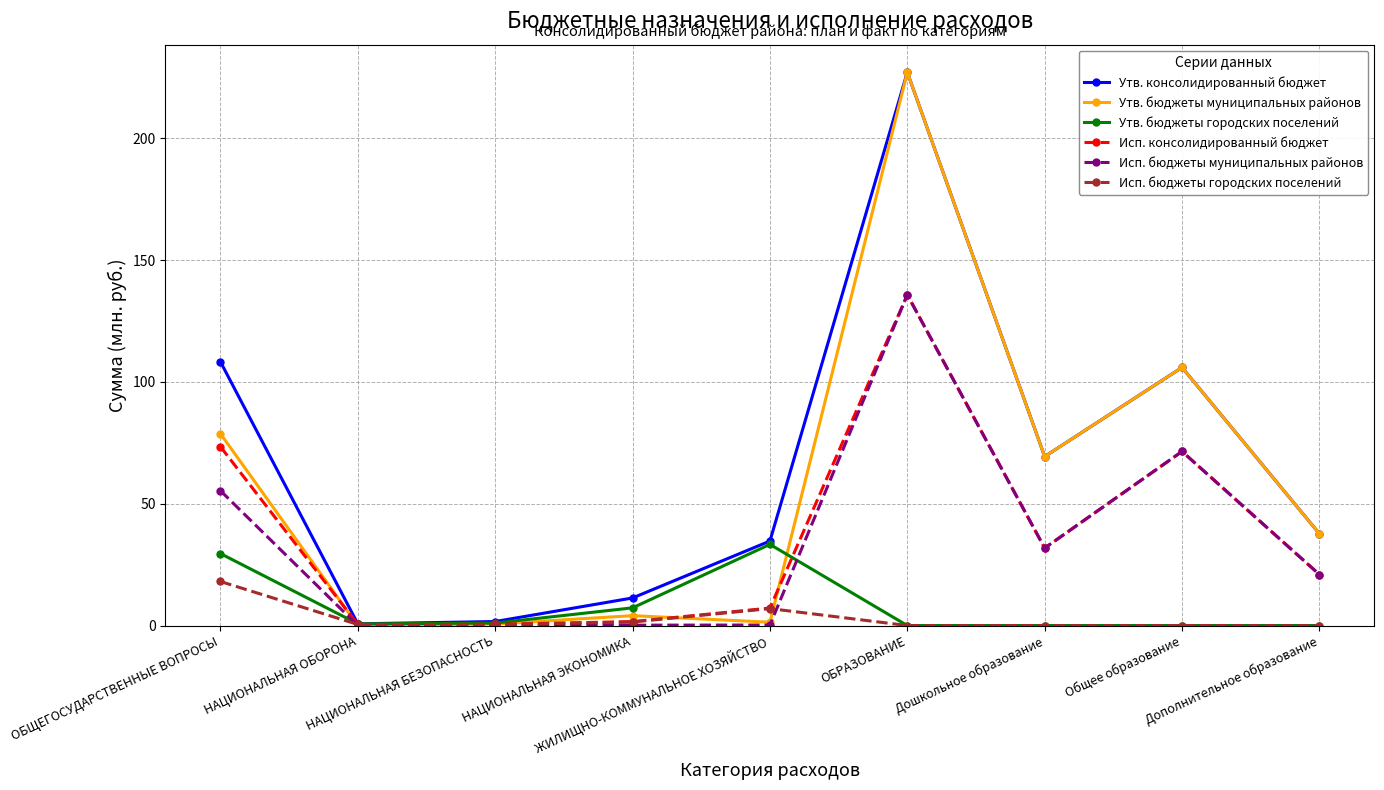

True or false: Утв. бюджеты городских поселений has more than 0 points higher than both neighbors.

True